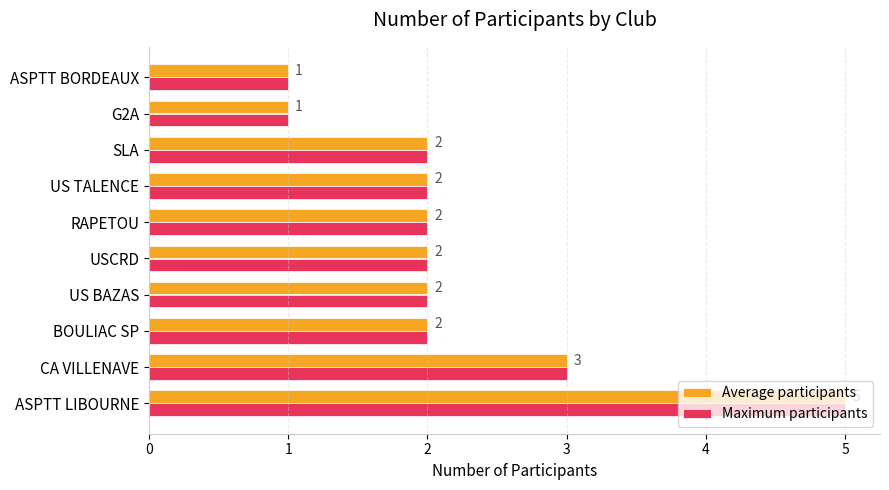

Count the number of data series in this chart.

2